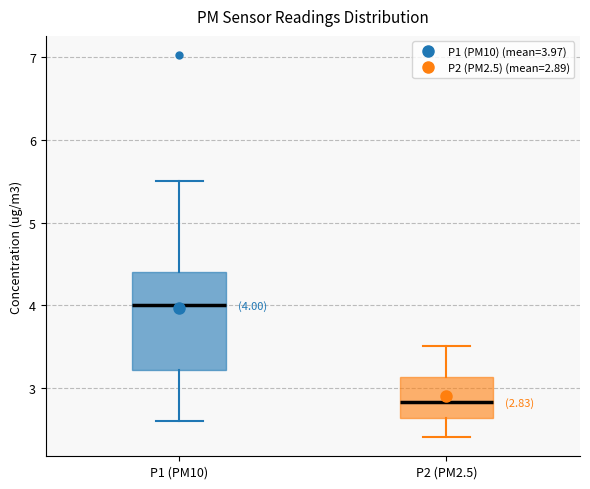

Which box is the tallest, from its lower edge to its upper edge?

P1 (PM10)